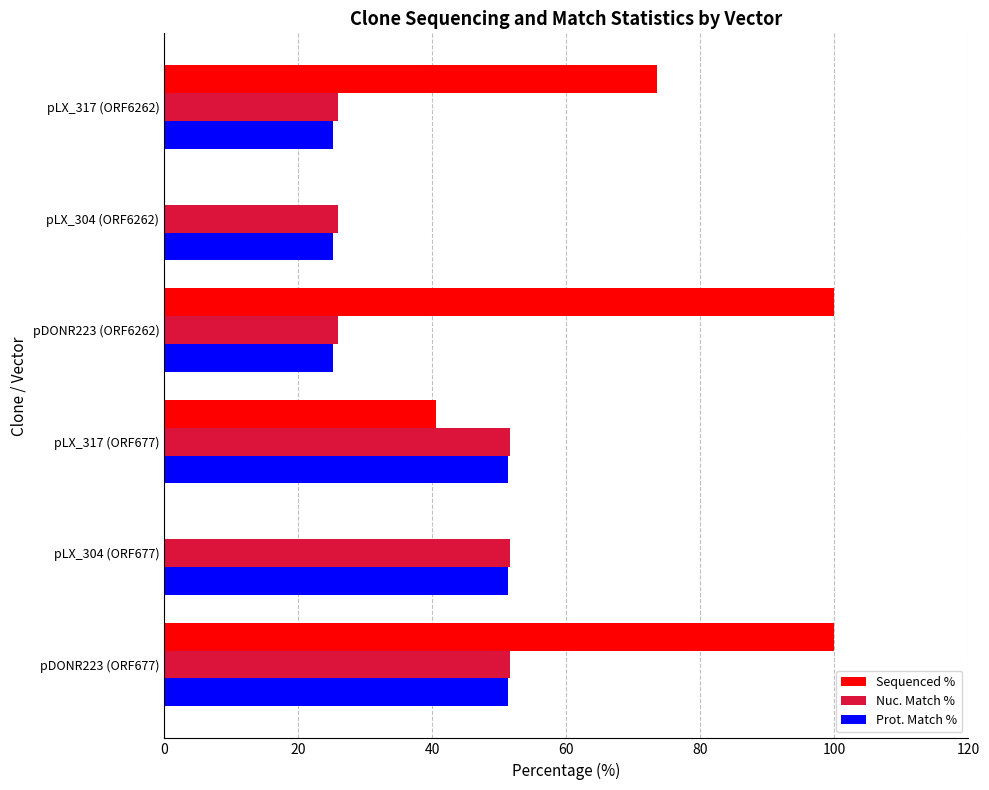

What is the highest value of the Nuc. Match % series?

51.6